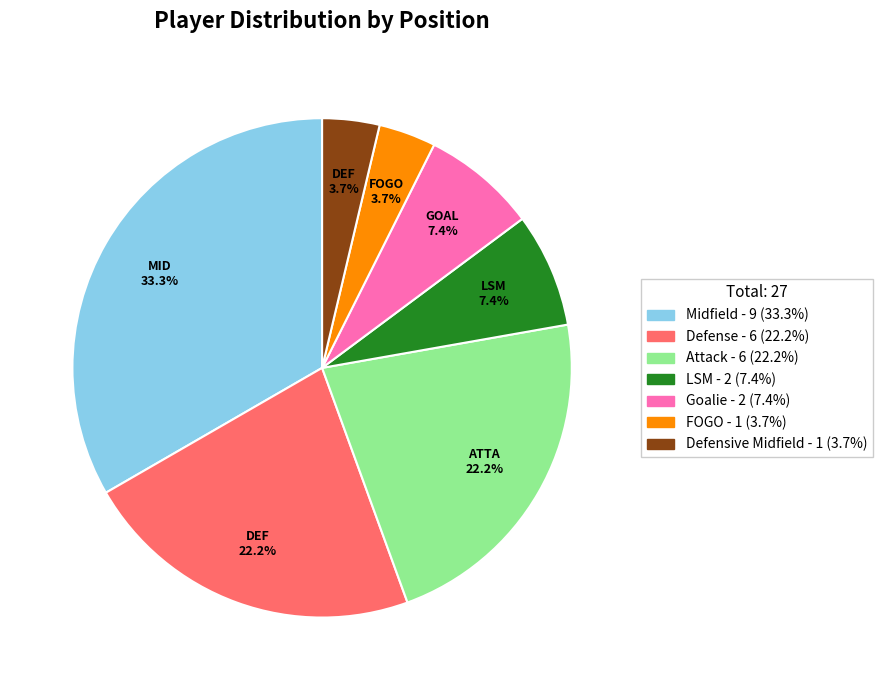

How many segments does this pie chart have?

7